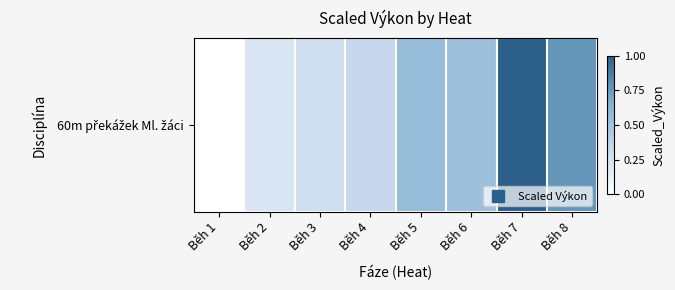

Count the number of values greater than 0.

7